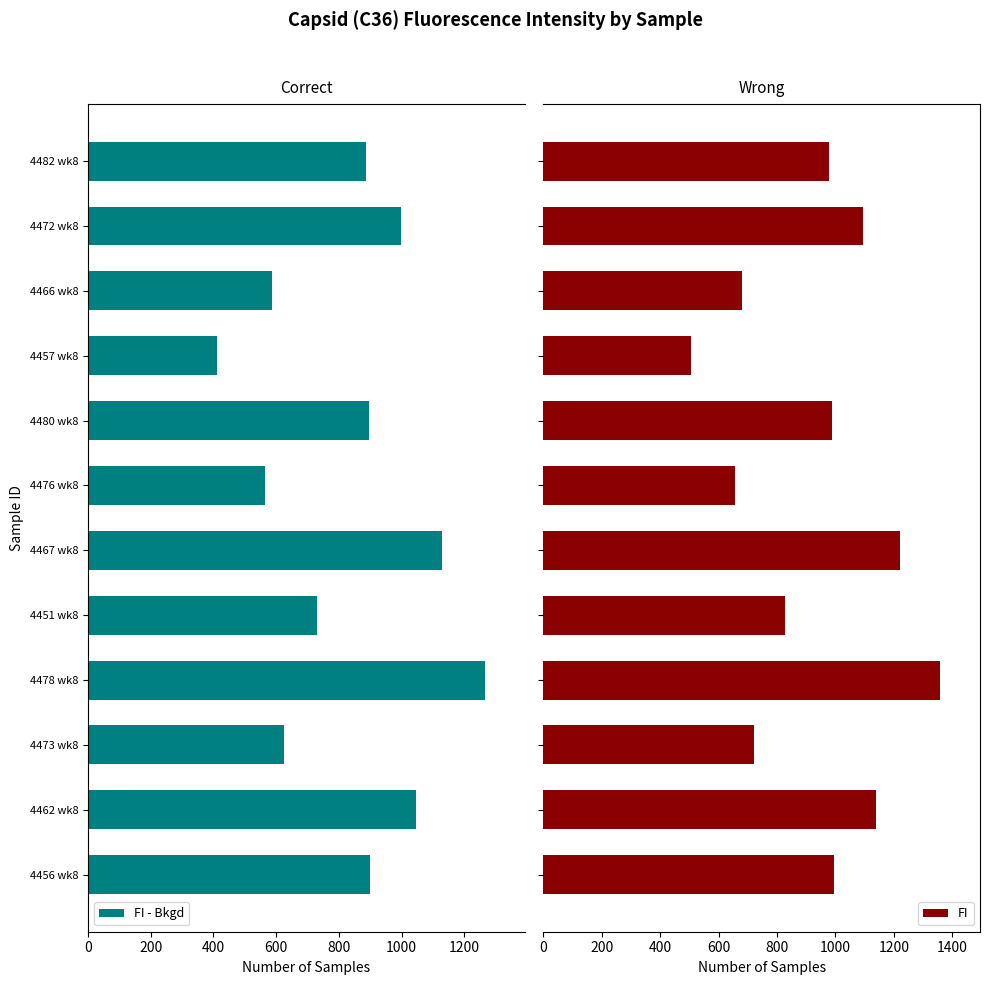

What is the sum of all FI - Bkgd values?

10035.8